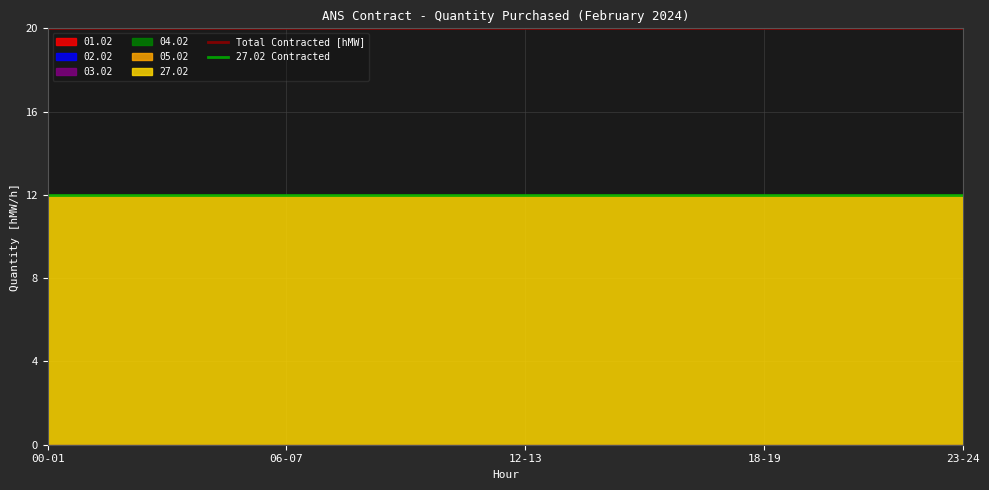

Does the chart have visible grid lines?

Yes